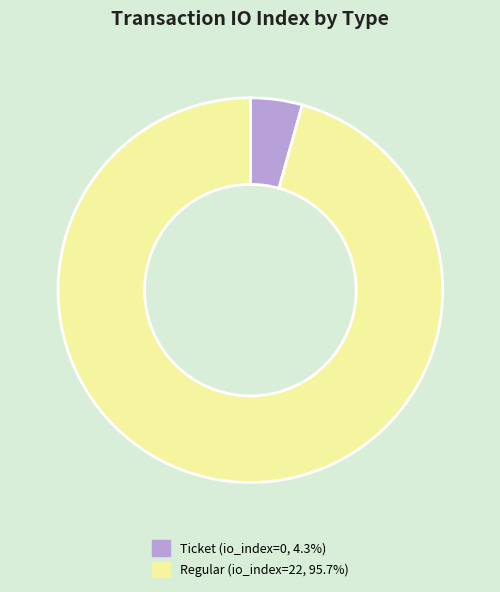

How many segments does this pie chart have?

2